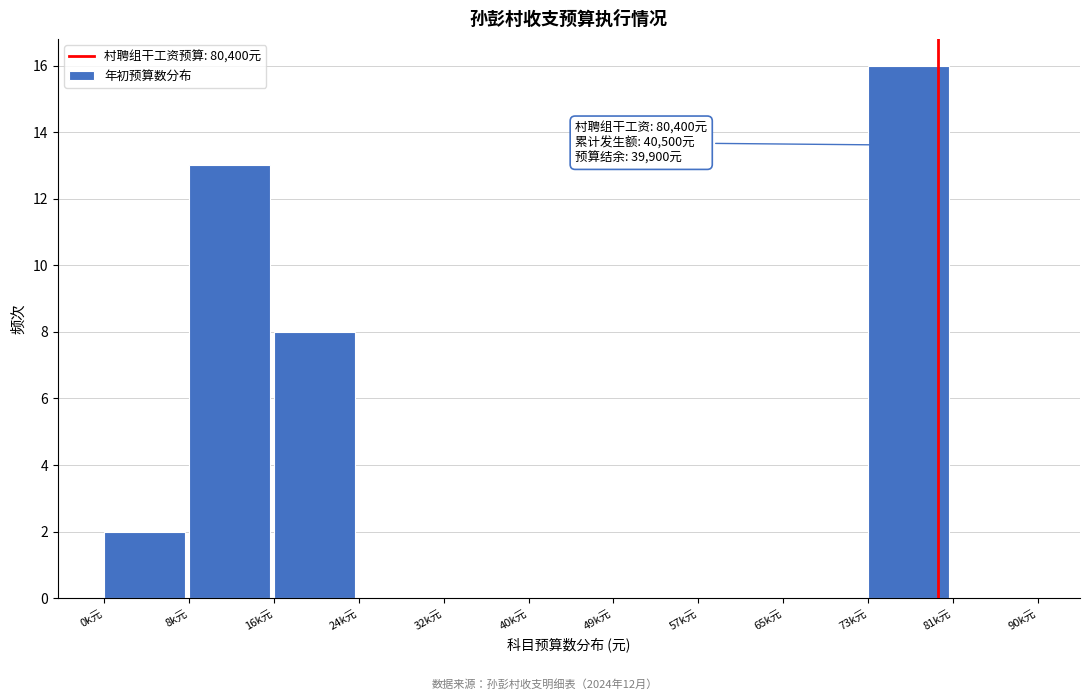

Reading left to right, list all the values displayed in this chart.

0k元=2	8k元=13	16k元=8	24k元=0	32k元=0	40k元=0	49k元=0	57k元=0	65k元=0	73k元=16	81k元=0